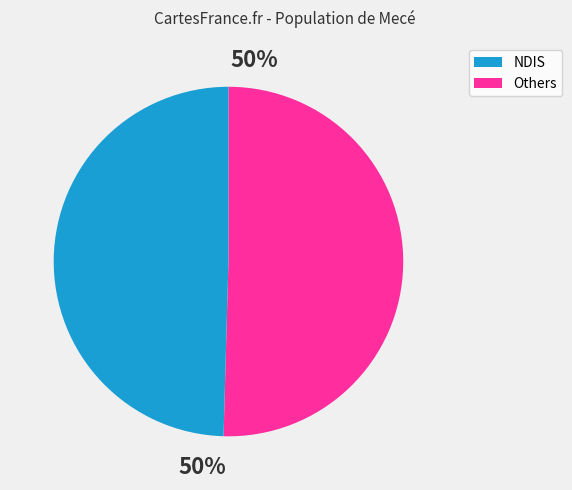

Does any single category account for the majority?

No